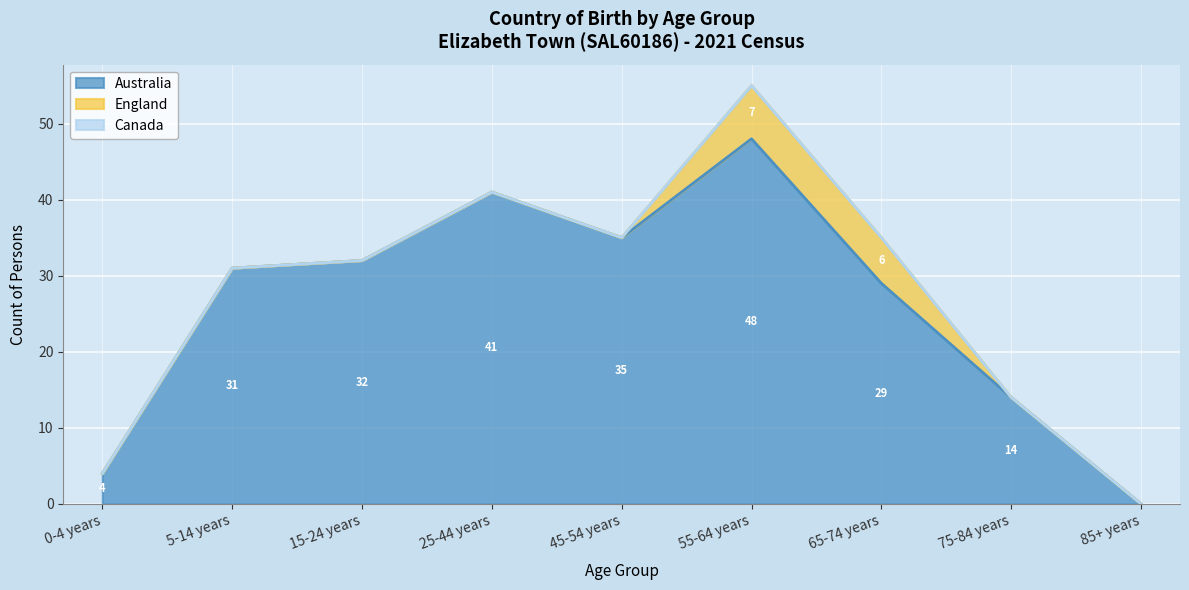

Reading right to left, transcribe all the data shown in this chart.

Australia: 0	14	29	48	35	41	32	31	4
England: 0	0	6	7	0	0	0	0	0
Canada: 0	0	0	0	0	0	0	0	0